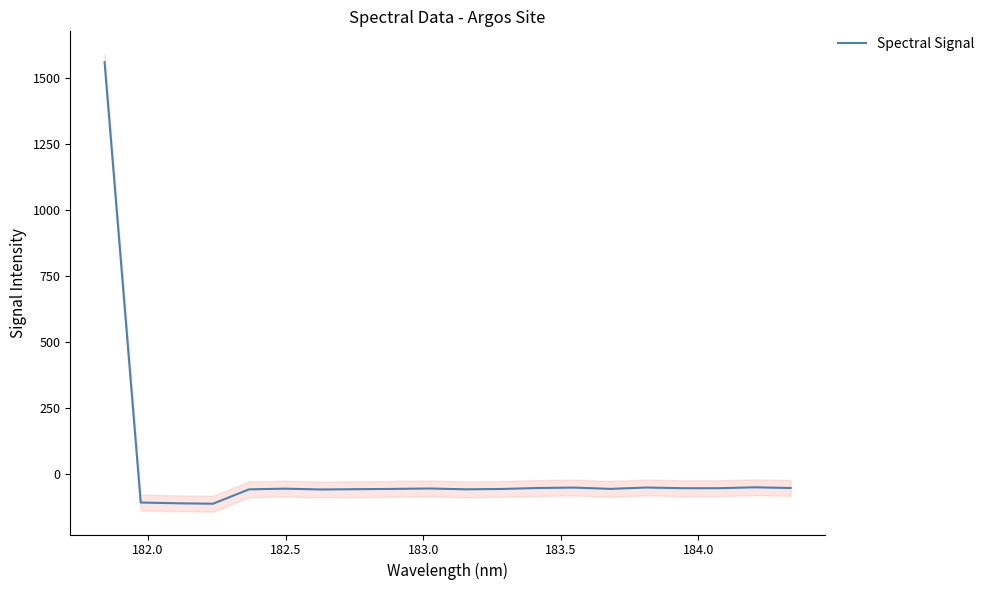

True or false: there are more than 0 points higher than both neighbors.

True